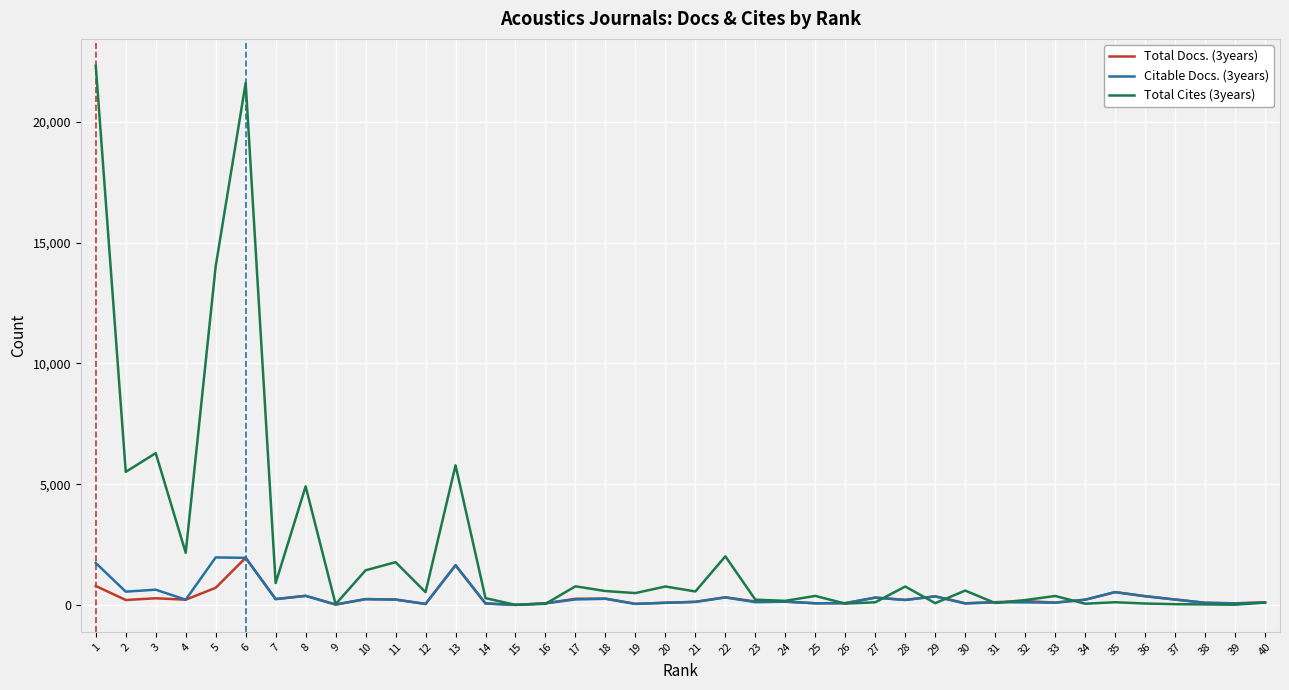

What is the maximum value shown in the chart?

22326